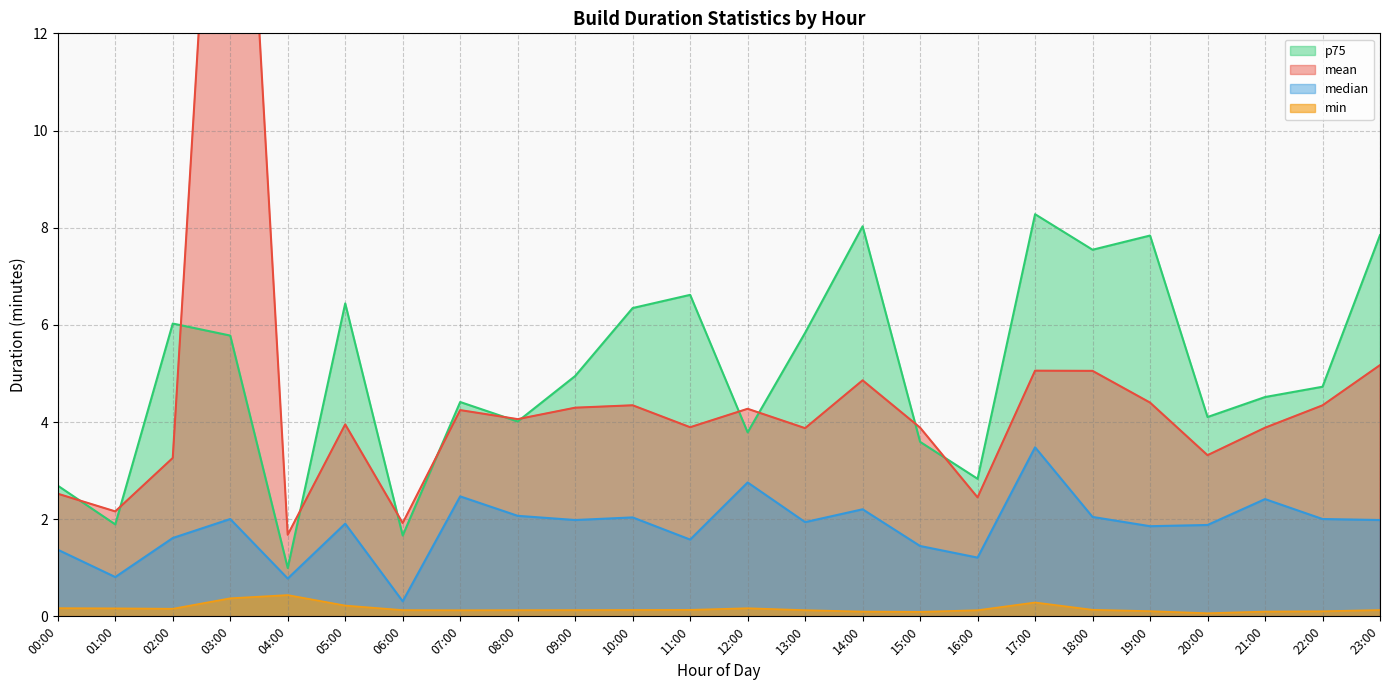

How many categories are shown in the chart?

24